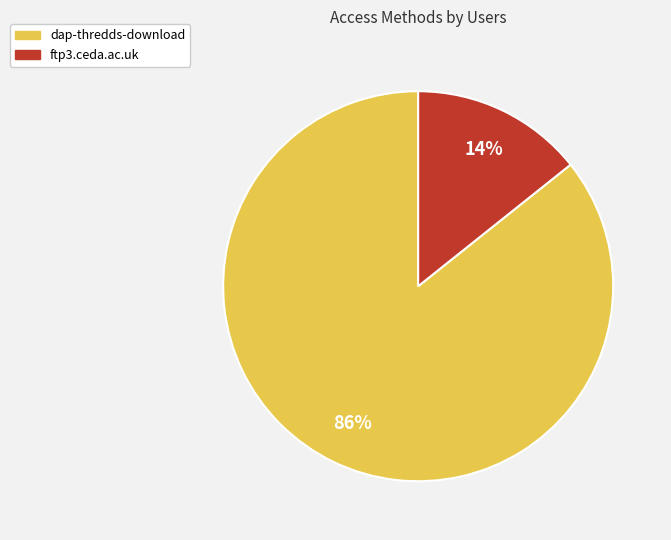

Do dap-thredds-download and ftp3.ceda.ac.uk together represent more than half of the pie?

Yes